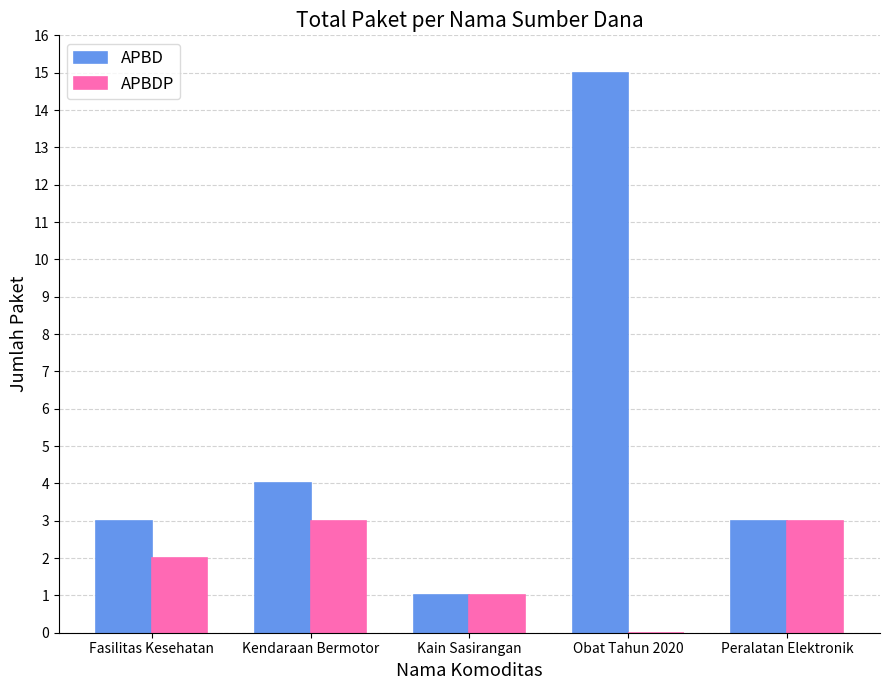

Between Obat Tahun 2020 and Peralatan Elektronik, which series saw the biggest shift?

APBD